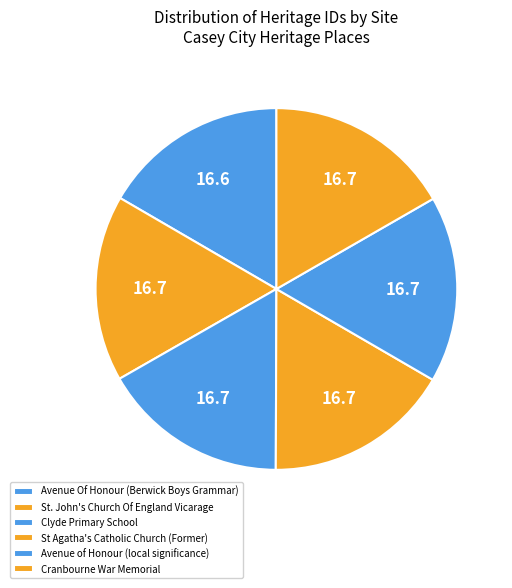

What is the ratio of the value at Clyde Primary School to the value at Avenue of Honour (local significance)?

1.0